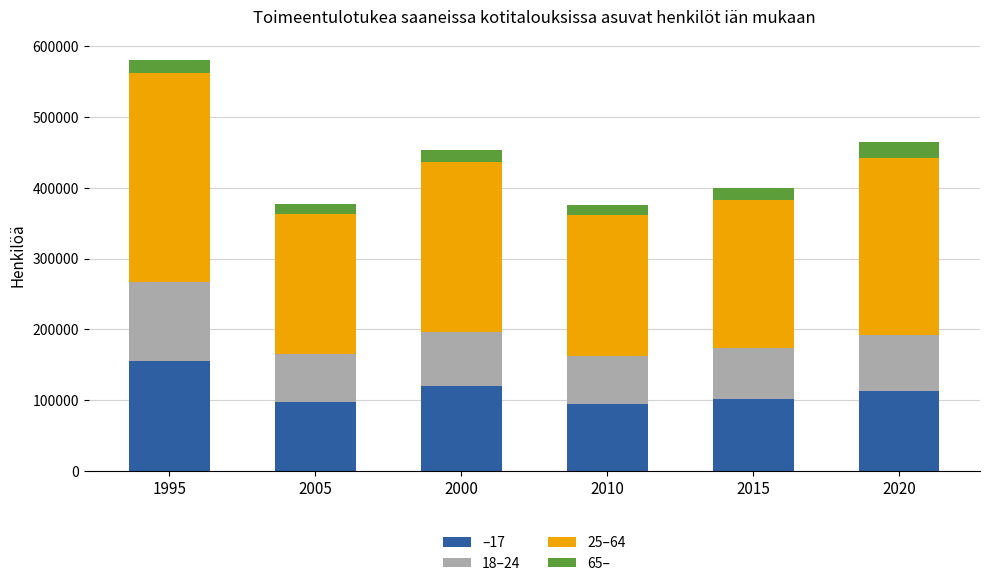

At which category is the sum across all series the highest?

1995